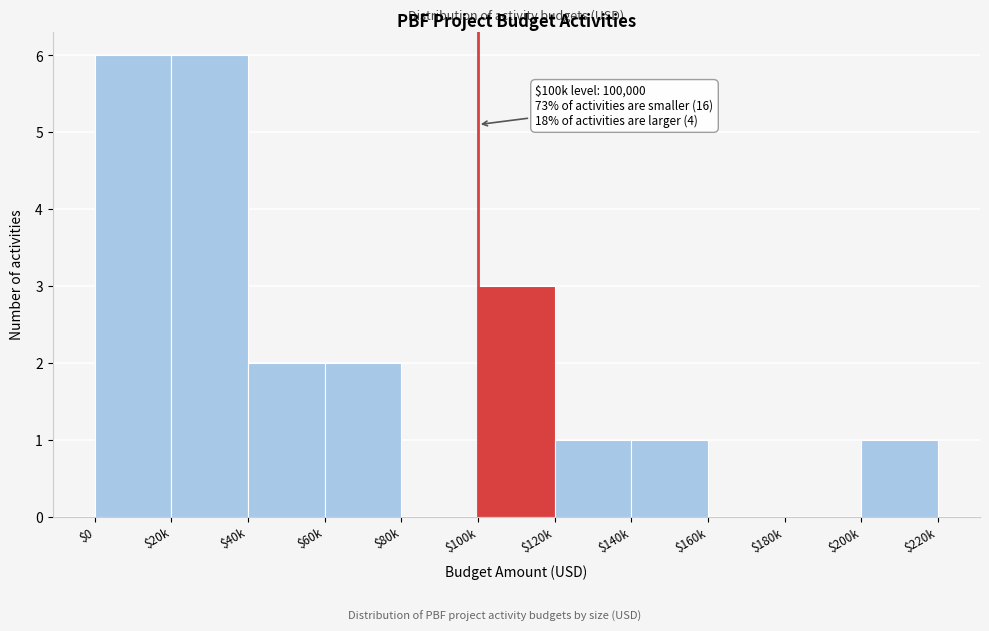

What is the sum of all values?

22